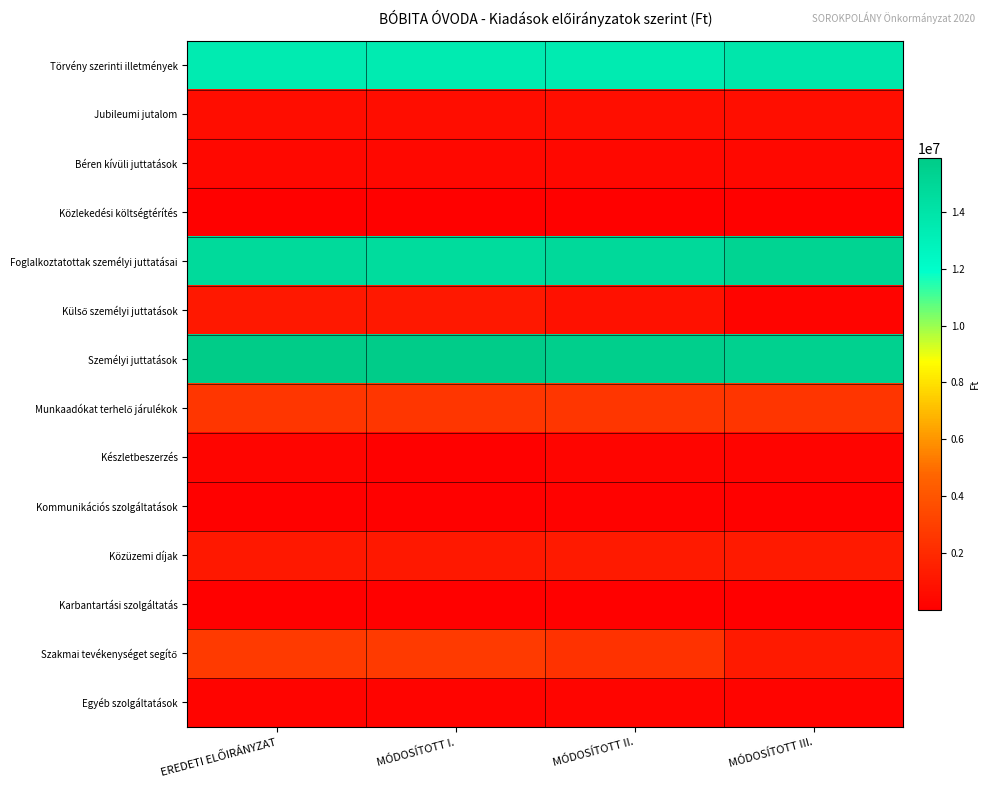

Count the number of data series in this chart.

14